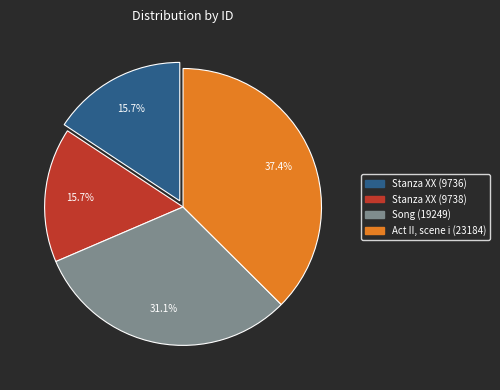

True or false: Stanza XX (9736) accounts for 16% of the total.

True